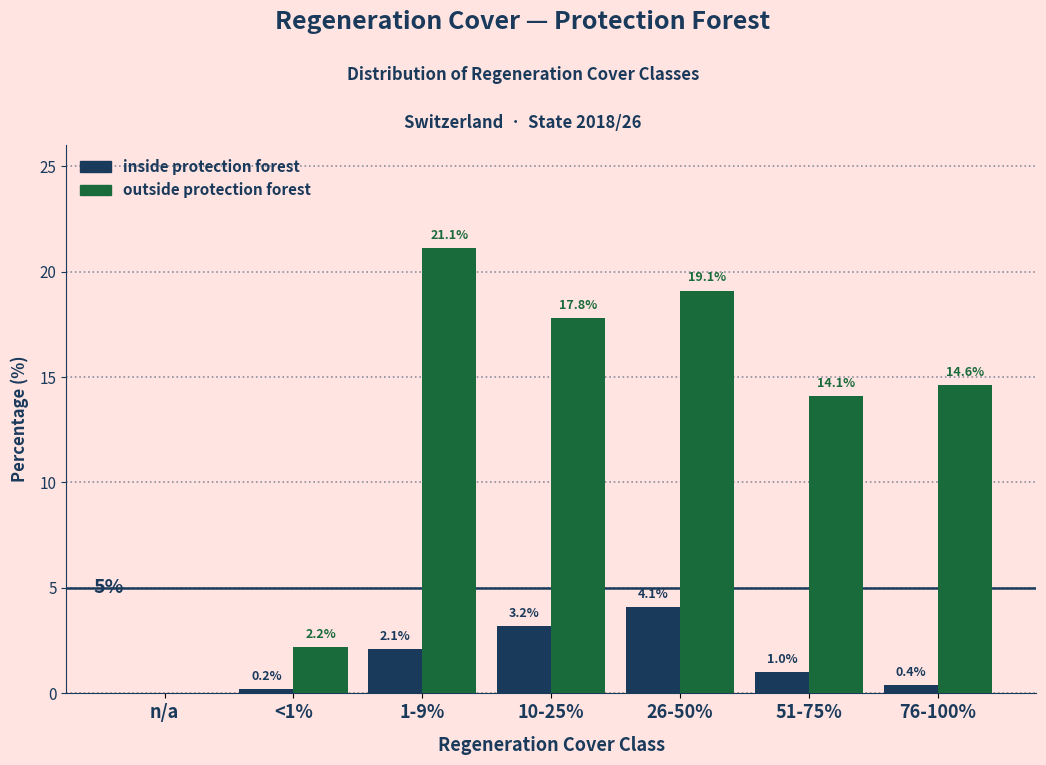

Reading right to left, list all the values displayed in this chart.

inside: 76-100%=0.4	51-75%=1.0	26-50%=4.1	10-25%=3.2	1-9%=2.1	<1%=0.2	n/a=0.0
outside: 76-100%=14.6	51-75%=14.1	26-50%=19.1	10-25%=17.8	1-9%=21.1	<1%=2.2	n/a=0.0